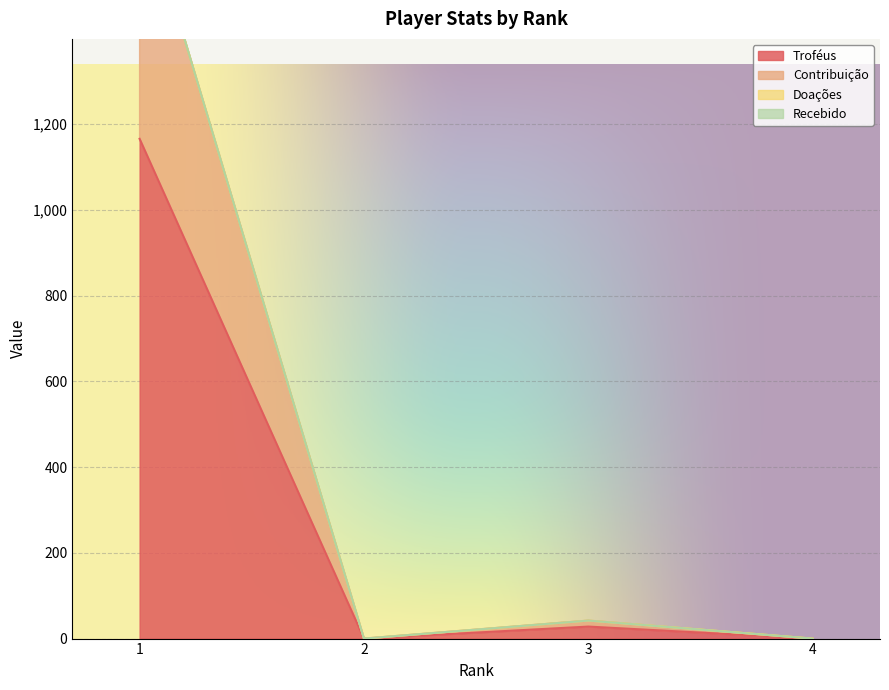

How many values in Troféus are above zero?

2